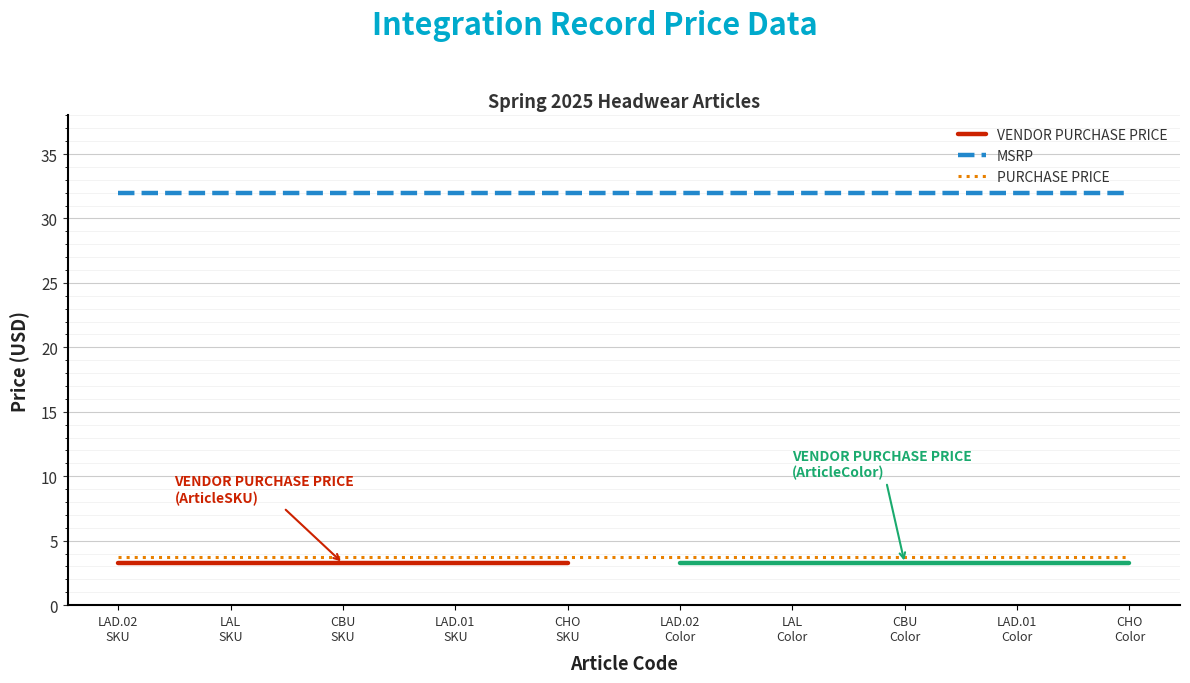

True or false: MSRP and PURCHASE PRICE cross at least once.

False